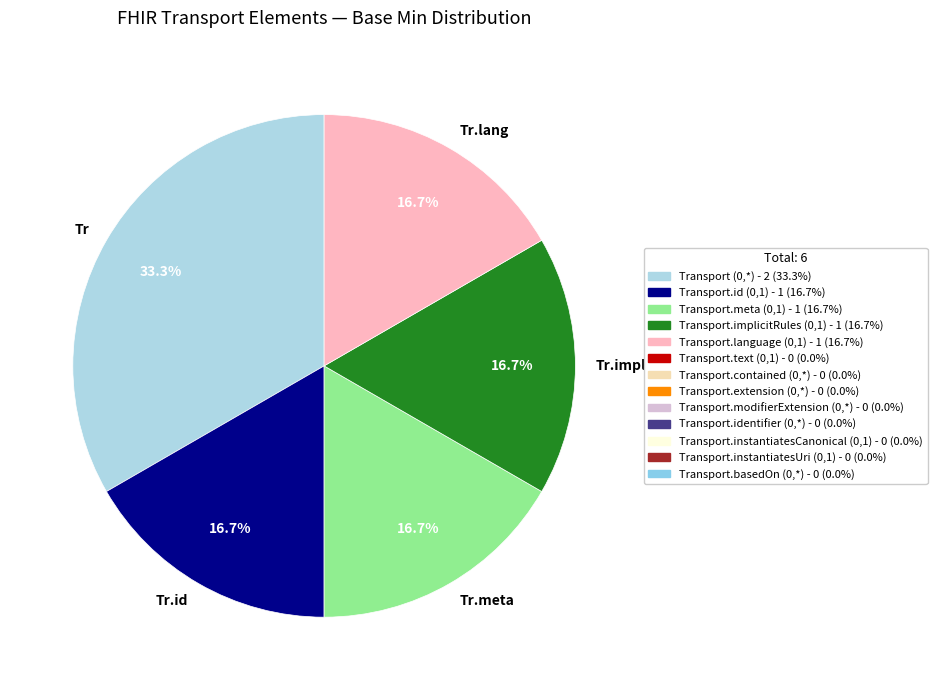

Count the number of slices in the pie.

5